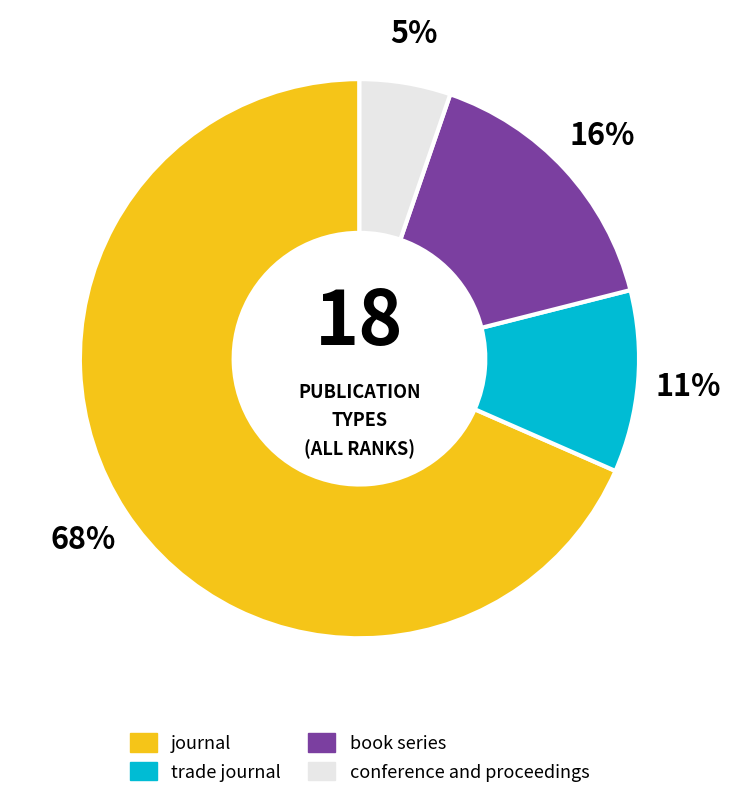

Is there a majority slice in this chart?

Yes